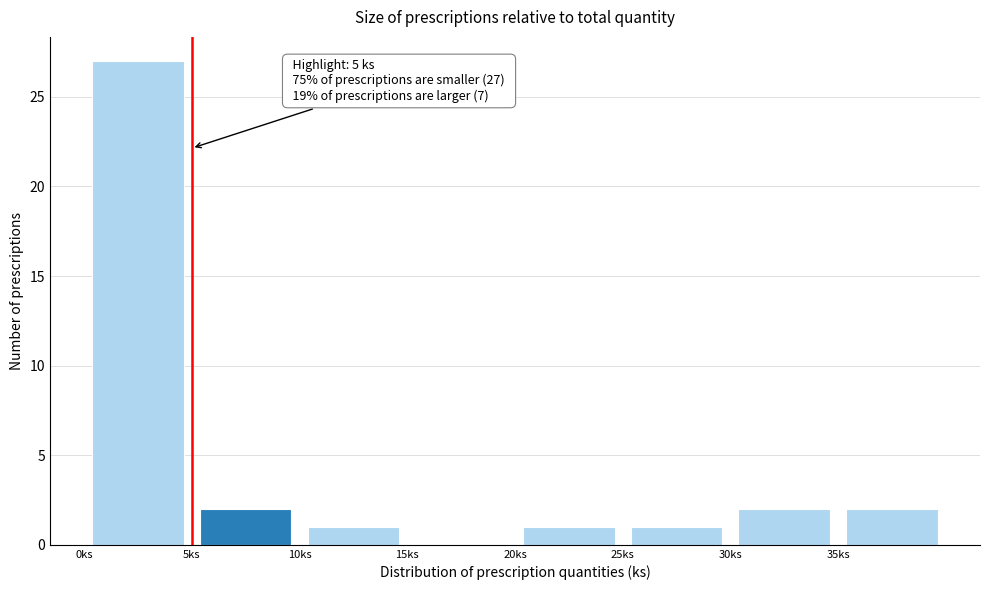

Over which range of the x-axis is the bar tallest?

0 to 5